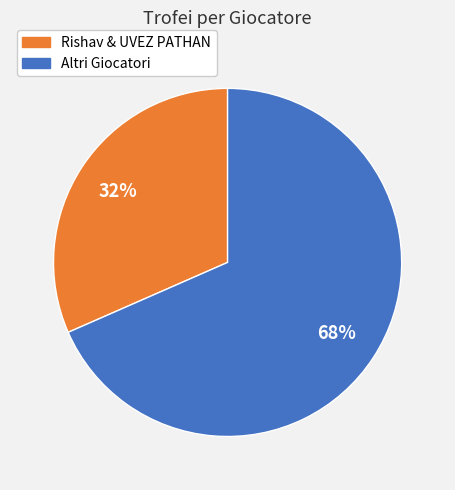

What percentage is the Altri Giocatori slice, to the nearest percent?

68%